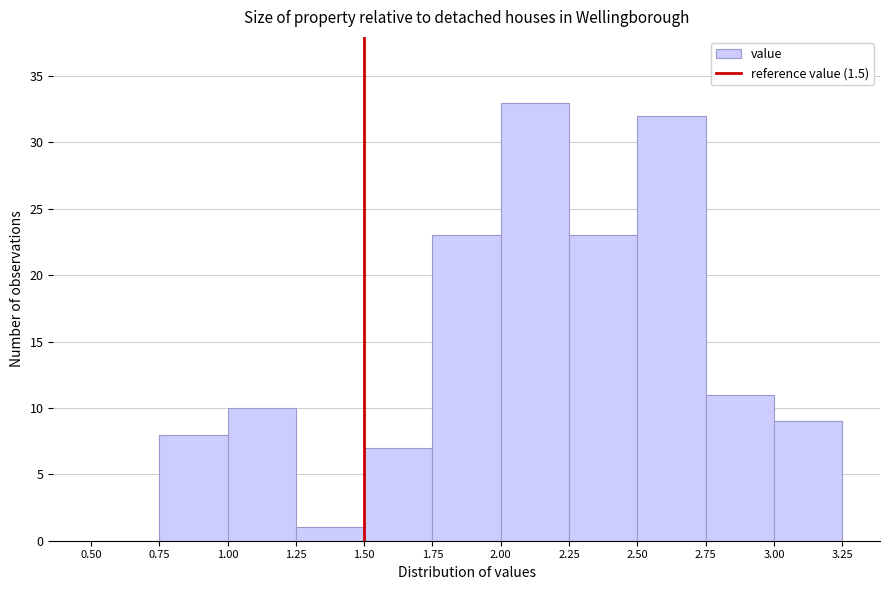

How tall is the bar that spans 1.25 to 1.50 on the x-axis? The values are not printed on the chart, so give them approximately, as read against the axis.

1